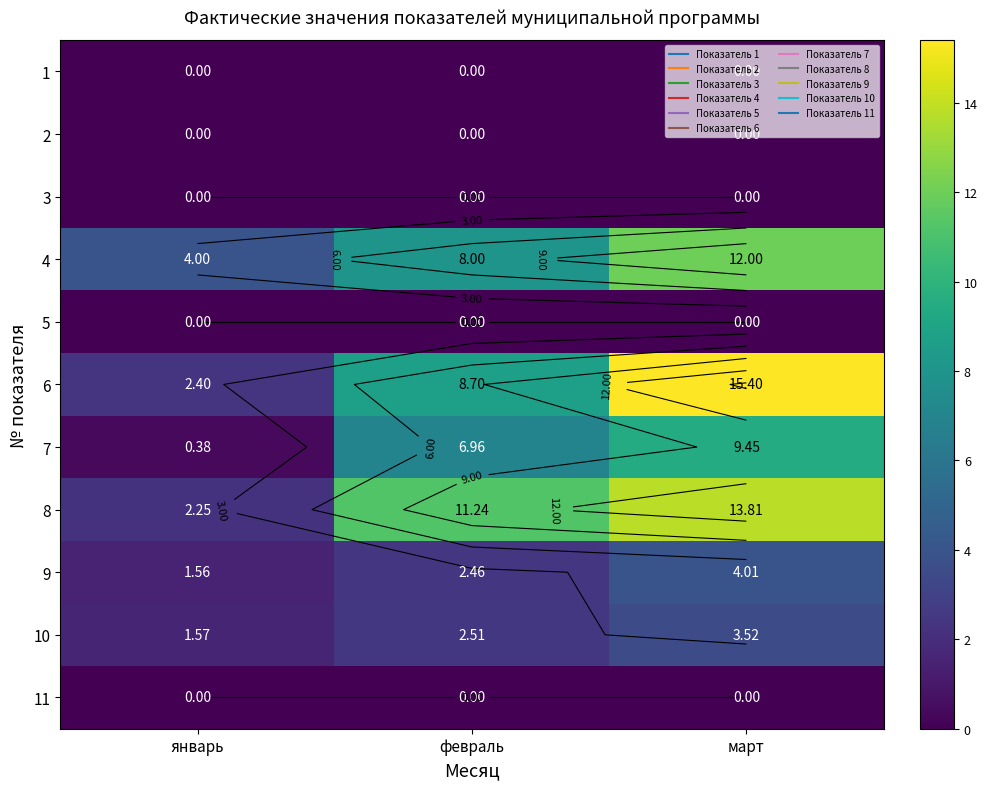

List the labels in order of 8 value, smallest first.

январь, февраль, март